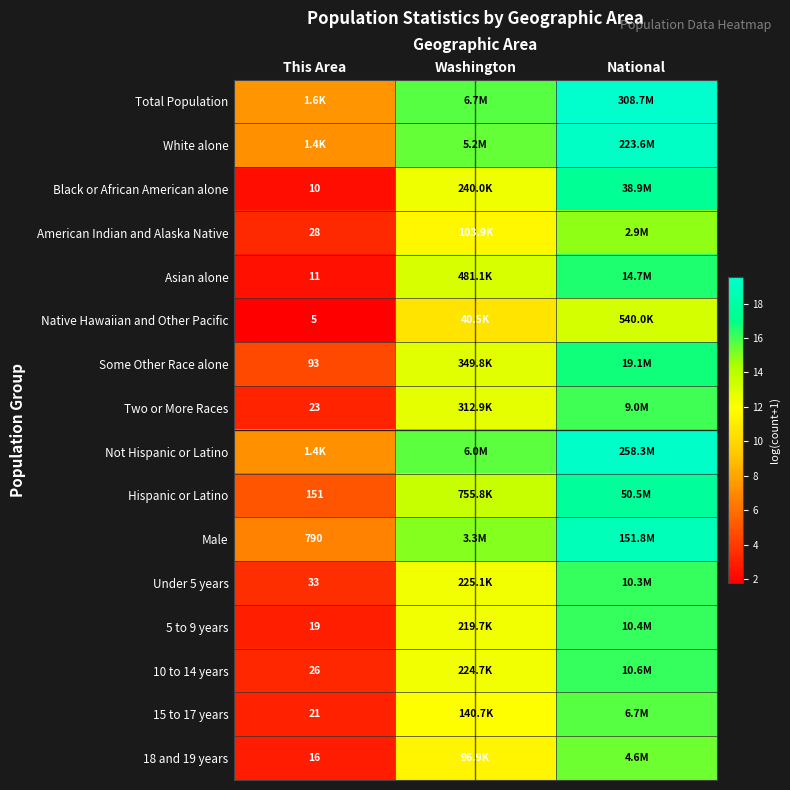

Is the value of Native Hawaiian and Other Pacific at This Area greater than the value of Hispanic or Latino at This Area?

No